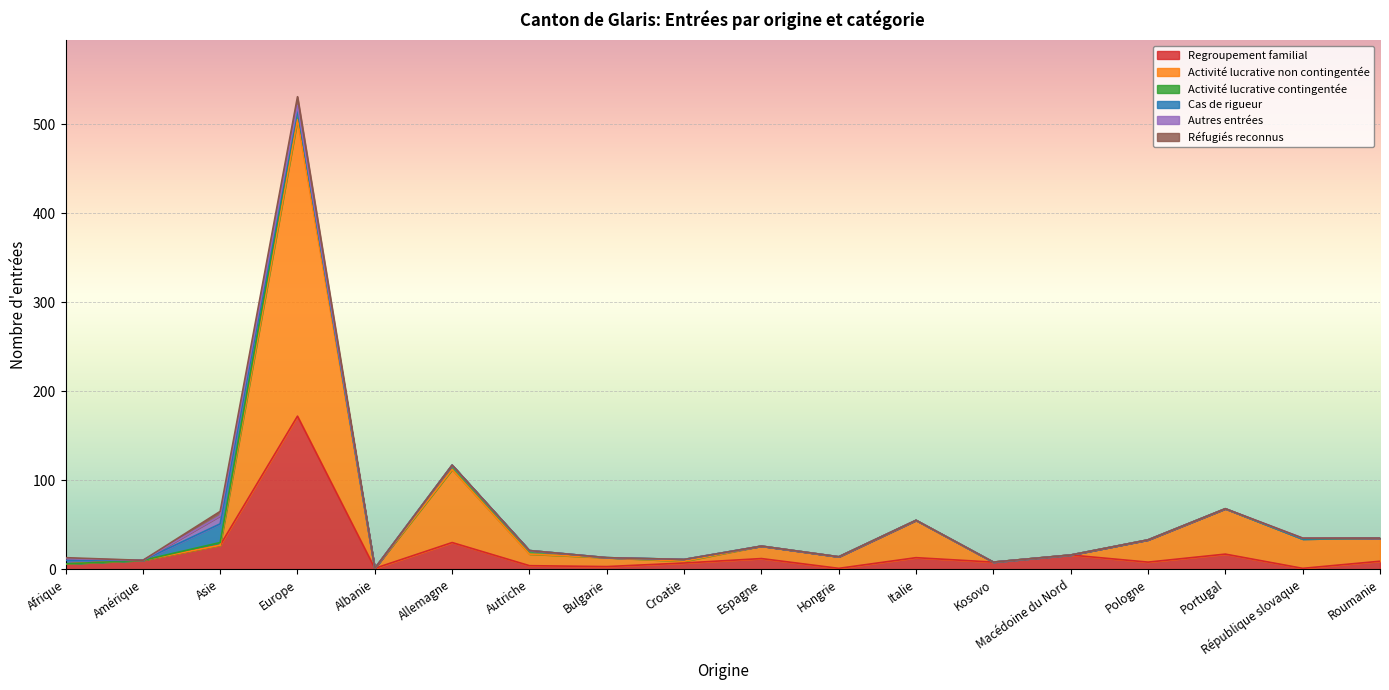

Which series has the widest spread of values?

Activité lucrative non contingentée